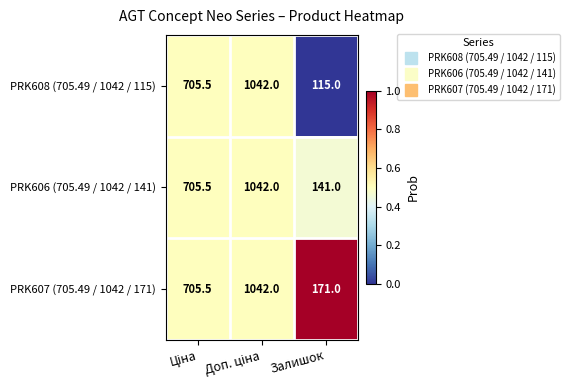

What is the difference between the maximum and second lowest values in the PRK606 (705.49 / 1042 / 141) series?

336.5